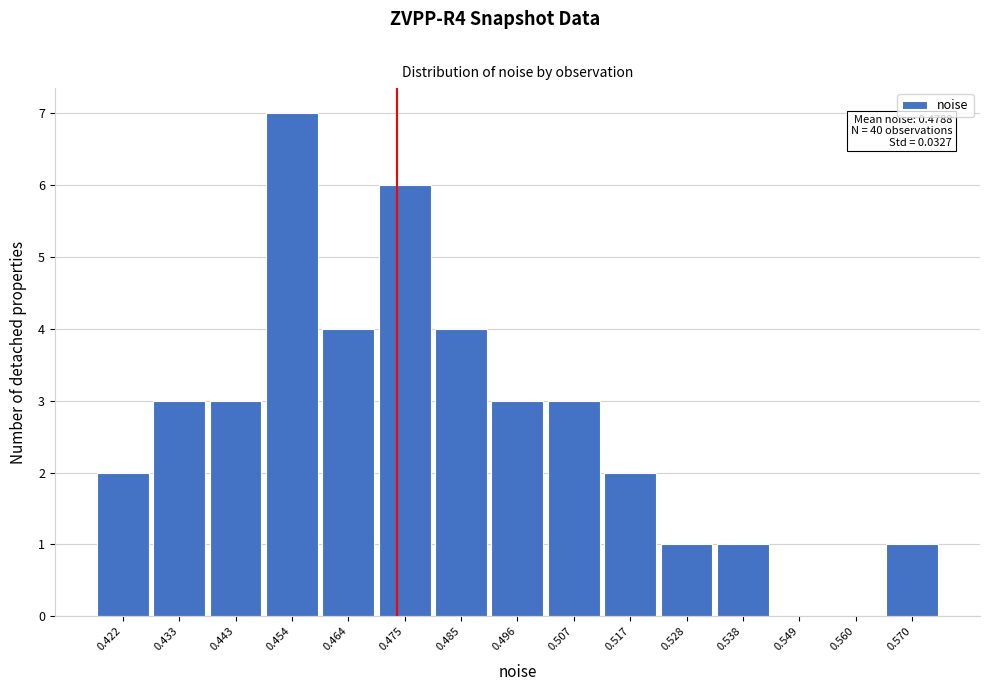

Reading left to right, what are all the values shown in this chart?

0.422=2	0.433=3	0.443=3	0.454=7	0.464=4	0.475=6	0.485=4	0.496=3	0.507=3	0.517=2	0.528=1	0.538=1	0.549=0	0.560=0	0.570=1